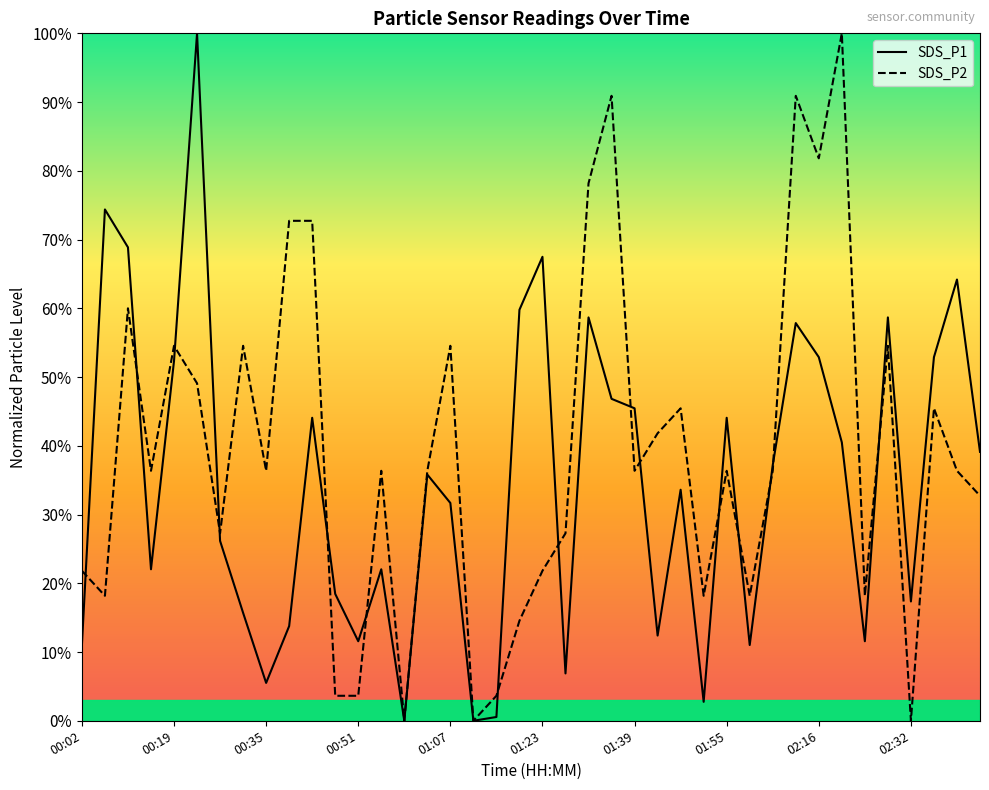

The SDS_P1 series shows 52.9 at 02:16. True or false?

True